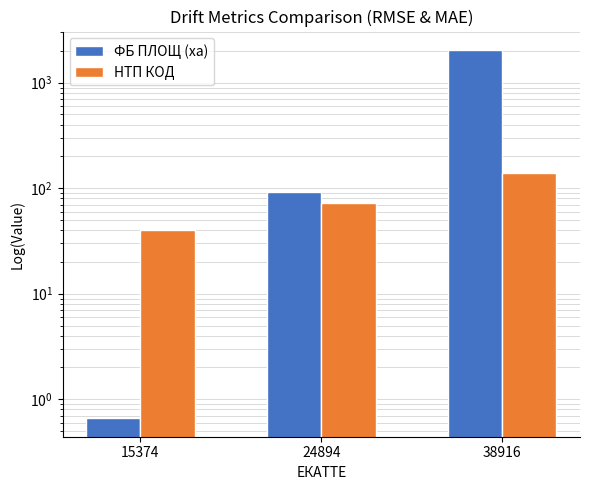

Does the chart contain stacked bars?

No